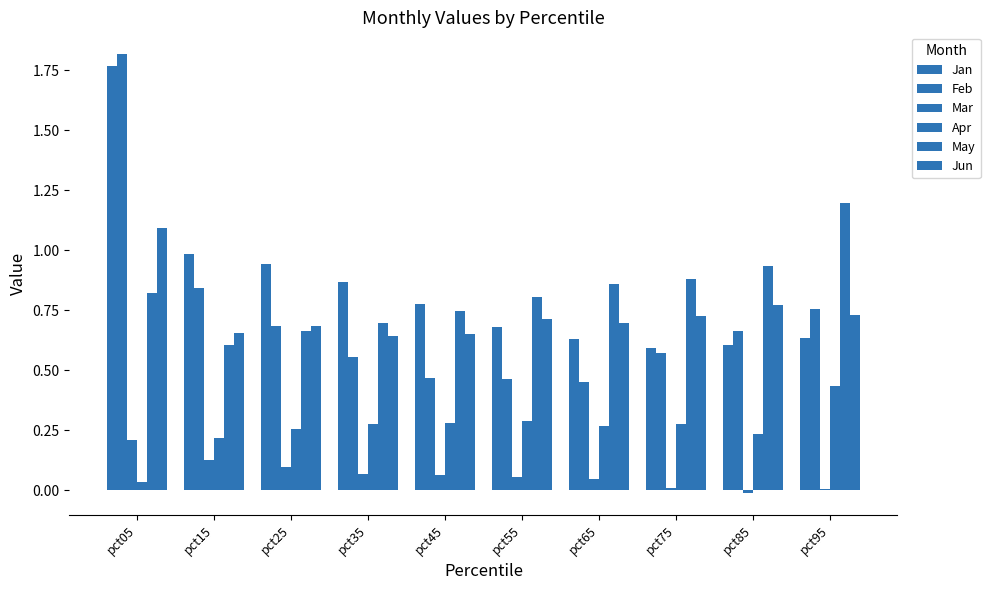

Reading left to right, transcribe all the data shown in this chart.

Jan: pct05=1.8	pct15=1.0	pct25=0.9	pct35=0.9	pct45=0.8	pct55=0.7	pct65=0.6	pct75=0.6	pct85=0.6	pct95=0.6
Feb: pct05=1.8	pct15=0.8	pct25=0.7	pct35=0.6	pct45=0.5	pct55=0.5	pct65=0.4	pct75=0.6	pct85=0.7	pct95=0.8
Mar: pct05=0.2	pct15=0.1	pct25=0.1	pct35=0.1	pct45=0.1	pct55=0.1	pct65=0.0	pct75=0.0	pct85=-0.0	pct95=0.0
Apr: pct05=0.0	pct15=0.2	pct25=0.3	pct35=0.3	pct45=0.3	pct55=0.3	pct65=0.3	pct75=0.3	pct85=0.2	pct95=0.4
May: pct05=0.8	pct15=0.6	pct25=0.7	pct35=0.7	pct45=0.7	pct55=0.8	pct65=0.9	pct75=0.9	pct85=0.9	pct95=1.2
Jun: pct05=1.1	pct15=0.7	pct25=0.7	pct35=0.6	pct45=0.7	pct55=0.7	pct65=0.7	pct75=0.7	pct85=0.8	pct95=0.7